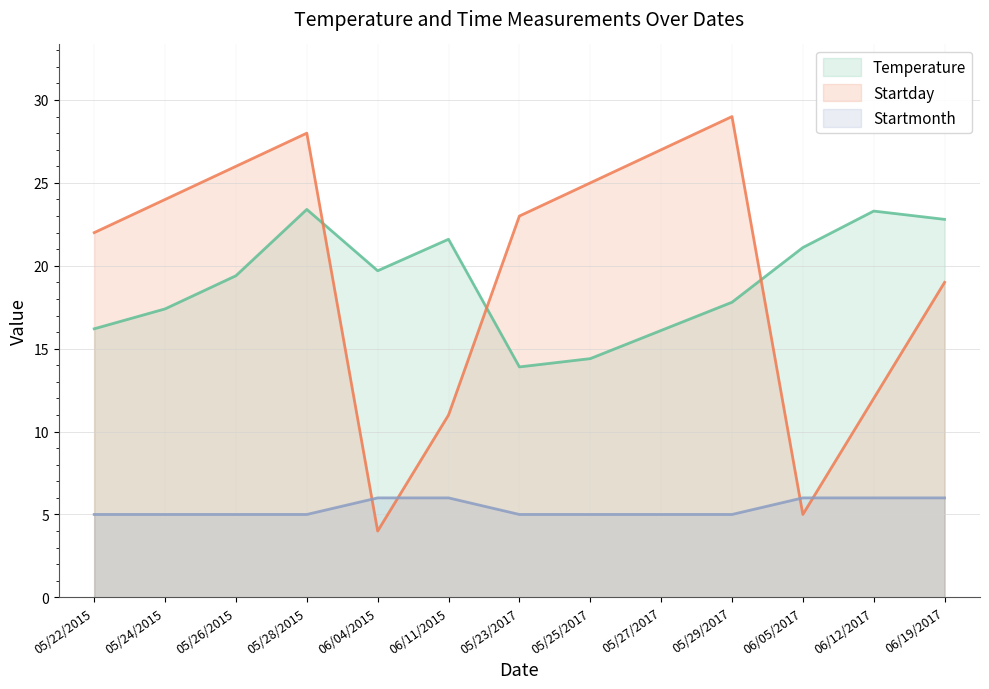

At how many categories does at least one series exceed 27?

2